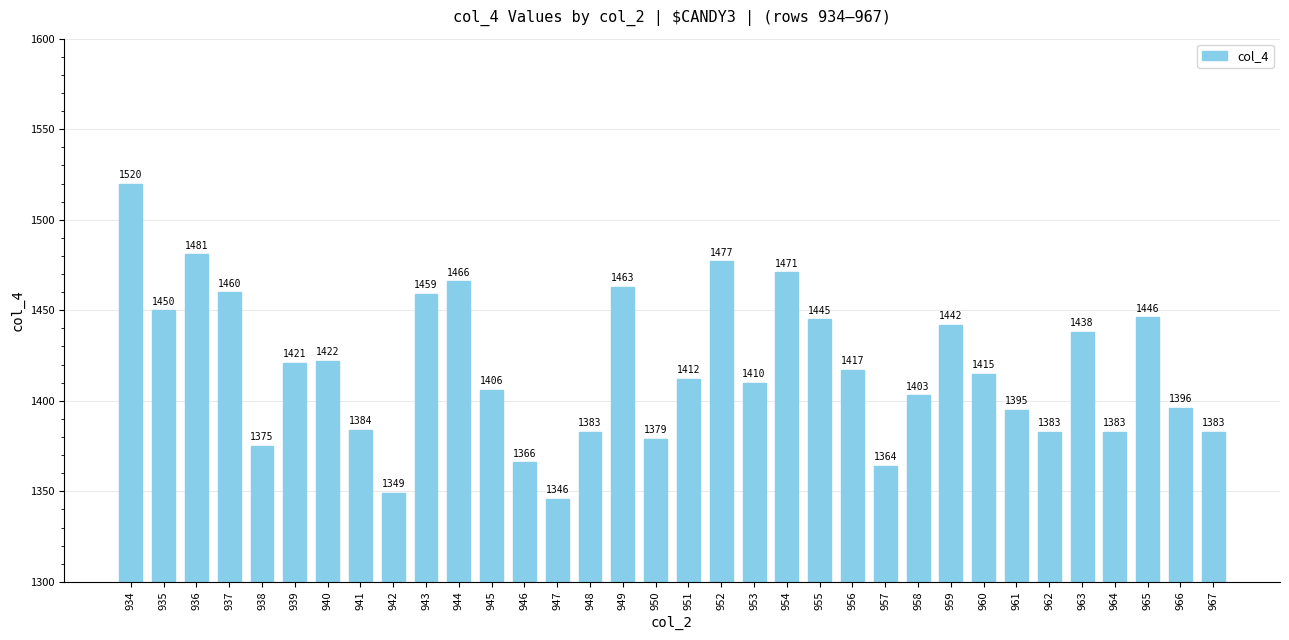

At which label is the value closest to 1433?

963